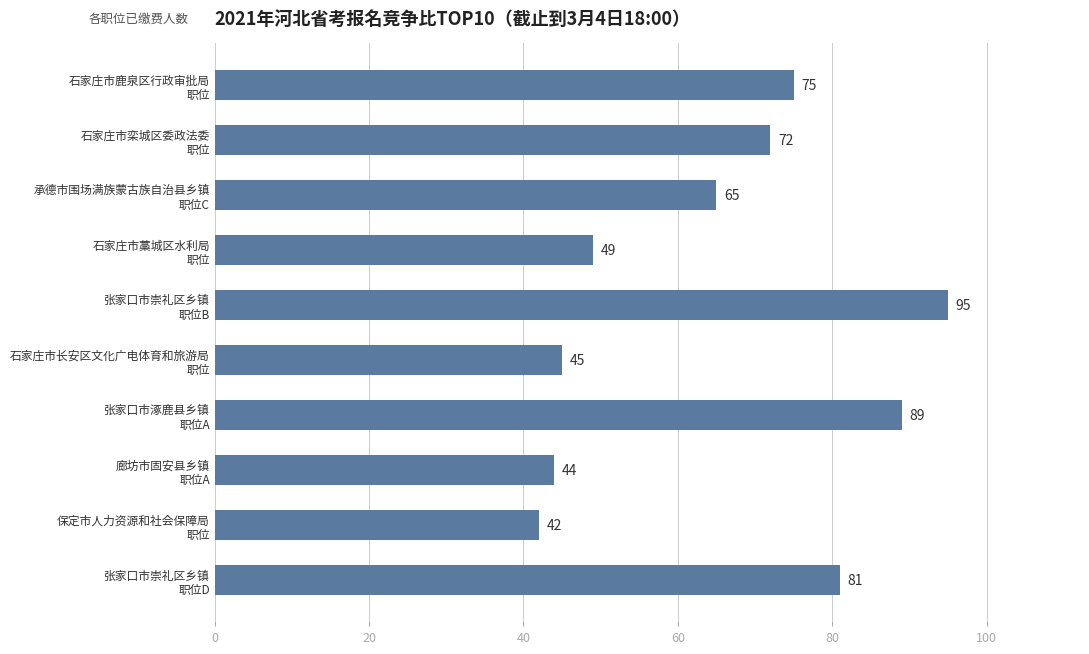

Reading top to bottom, what are all the values shown in this chart?

75	72	65	49	95	45	89	44	42	81